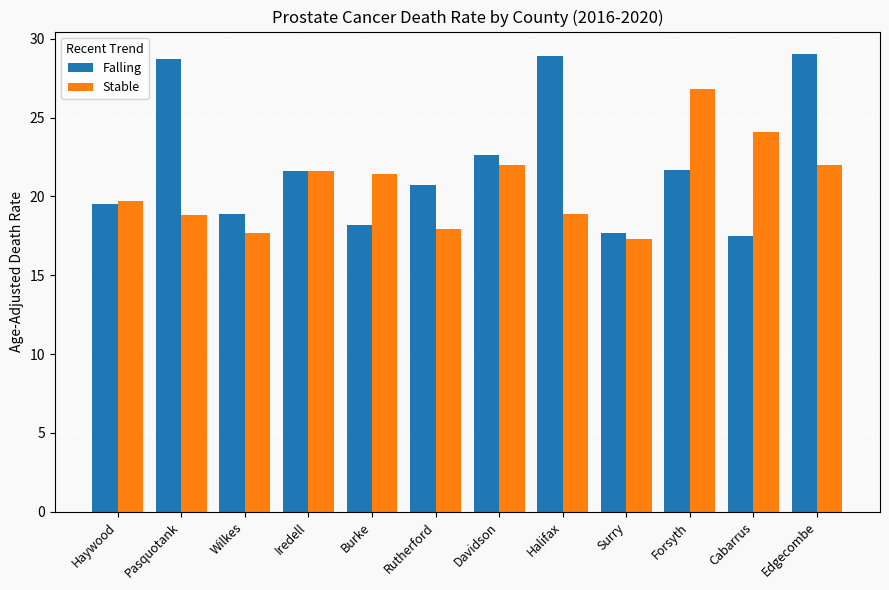

Count the number of data series in this chart.

2